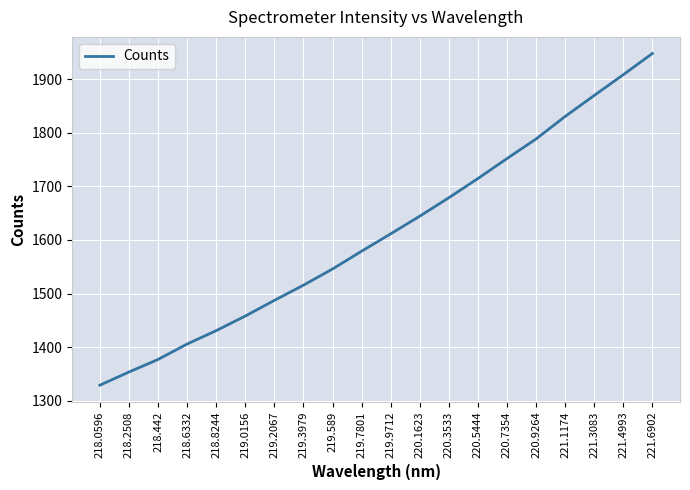

Where is the data nearest to the value 1638?

220.1623